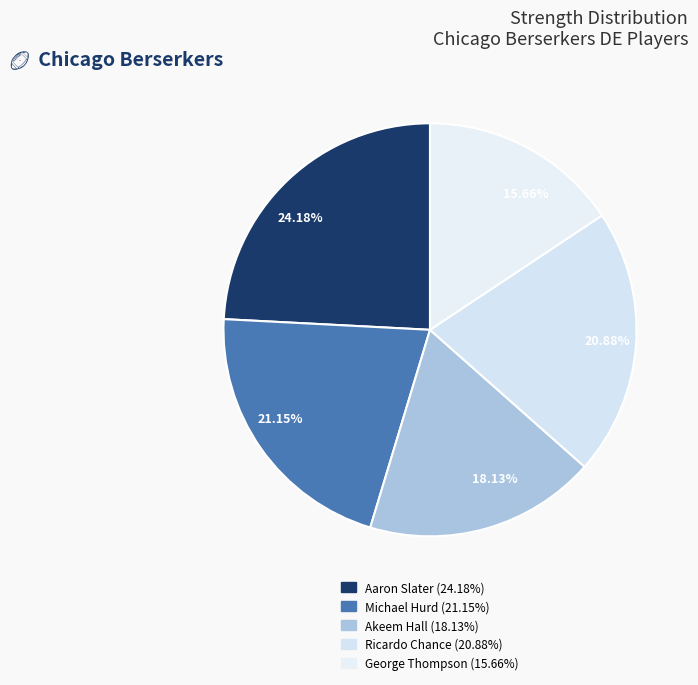

Approximately how many times larger is the value at 18.13% compared to 21.15%?

0.9